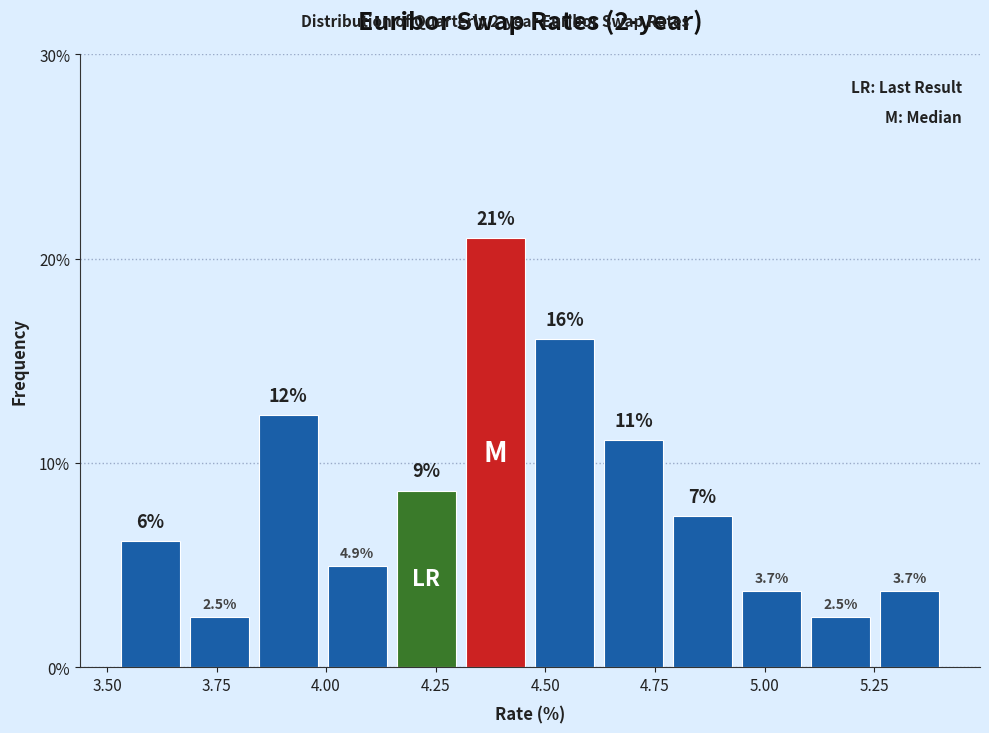

Read against the x-axis, roughly where is the centre of the tallest bar?

4.40